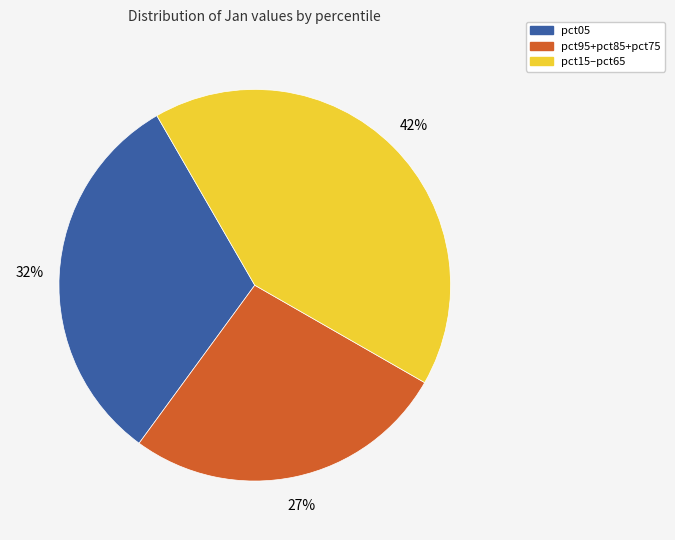

How many slices are in this pie chart?

3